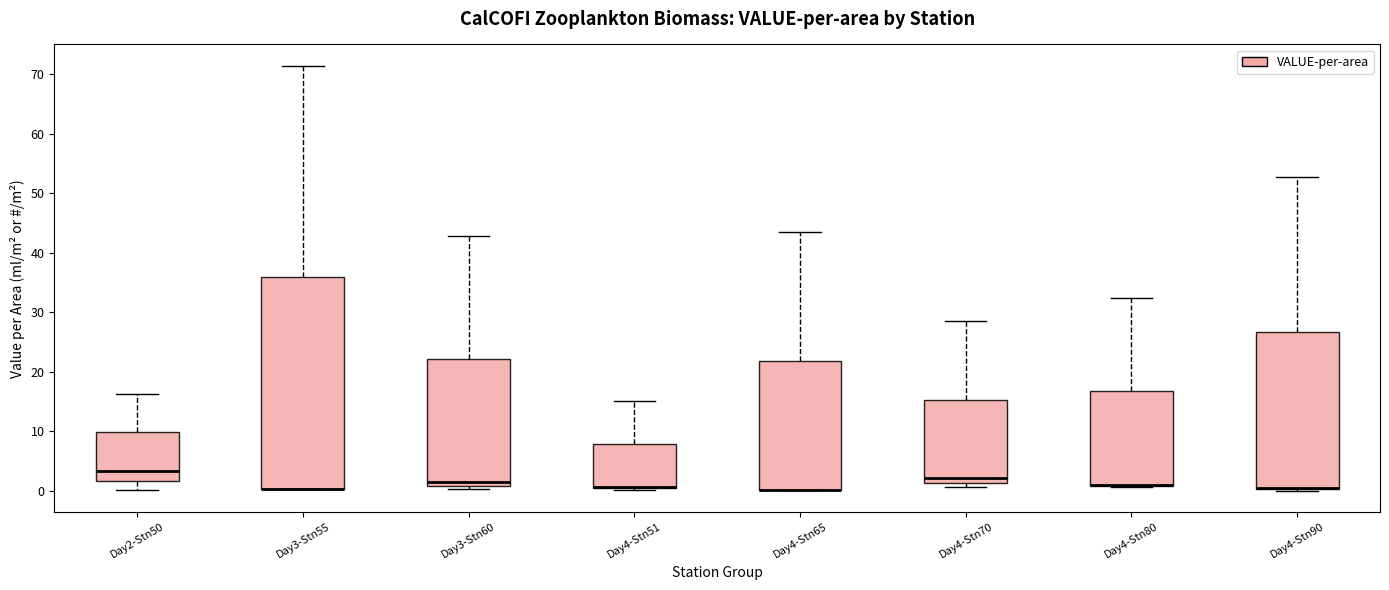

Reading left to right, read every box against the y-axis: the position of its median line, the range the box covers, and the ends of its whiskers. The values are not printed on the chart, so give them approximately, as read against the axis.

Day2-Stn50: median 3, box 2 to 10, whiskers 0 to 16
Day3-Stn55: median 0 (drawn on the box's lower edge), box 0 to 36, whiskers 0 to 71
Day3-Stn60: median 2, box 1 to 22, whiskers 0 to 43
Day4-Stn51: median 1 (drawn on the box's lower edge), box 0 to 8, whiskers 0 to 15
Day4-Stn65: median 0 (drawn on the box's lower edge), box 0 to 22, whiskers 0 to 43
Day4-Stn70: median 2, box 1 to 15, whiskers 1 (just below the box's lower edge) to 29
Day4-Stn80: median 1 (drawn on the box's lower edge), box 1 to 17, whiskers 1 to 32
Day4-Stn90: median 1 (drawn on the box's lower edge), box 0 to 27, whiskers 0 to 53